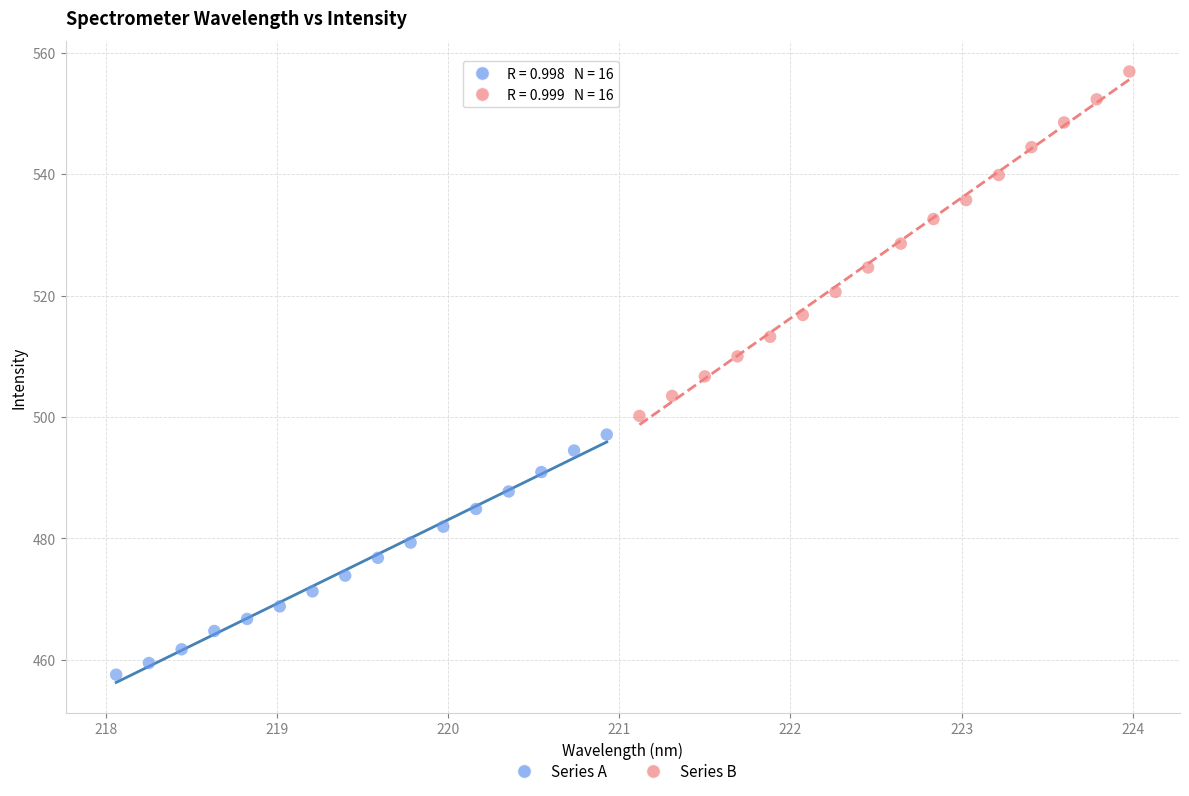

Which series contains the lowest Y value?

Series A